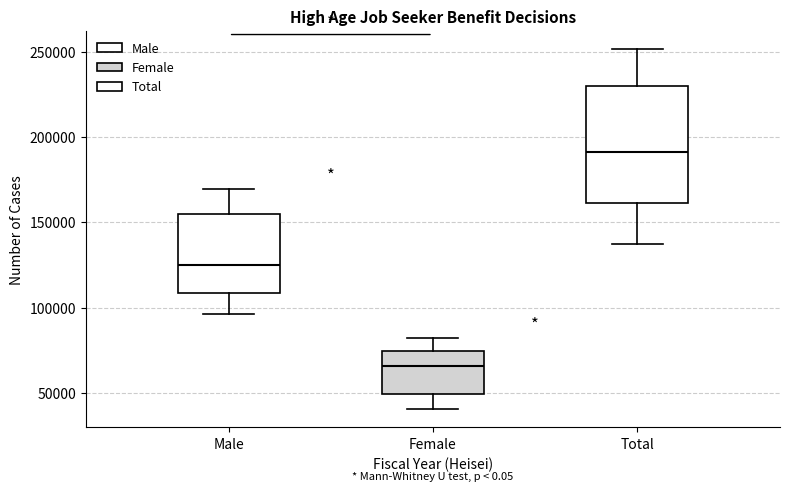

Reading left to right, read every box against the y-axis: the position of its median line, the range the box covers, and the ends of its whiskers. The values are not printed on the chart, so give them approximately, as read against the axis.

Male: median 125000, box 110000 to 155000, whiskers 95000 to 170000
Female: median 65000, box 50000 to 75000, whiskers 40000 to 80000
Total: median 190000, box 160000 to 230000, whiskers 135000 to 250000